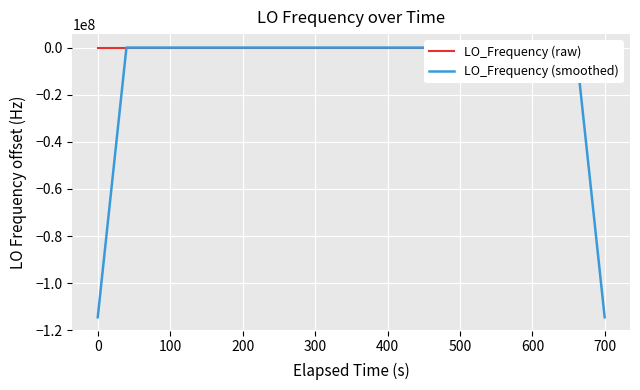

In LO_Frequency (raw), how many points are higher than both neighbors (excluding endpoints)?

11